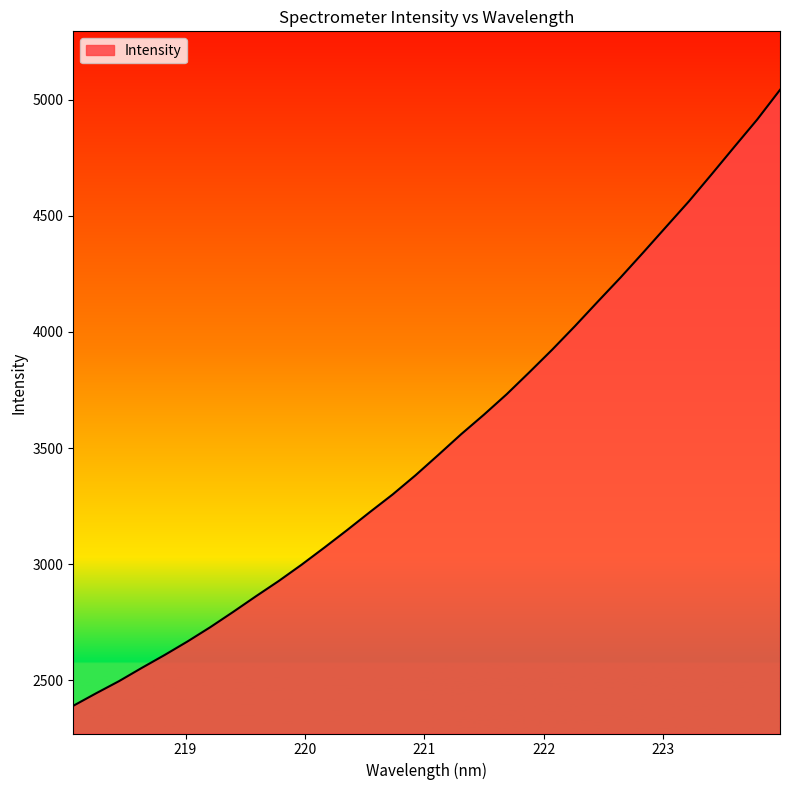

What is the maximum value shown in the chart?

5043.4